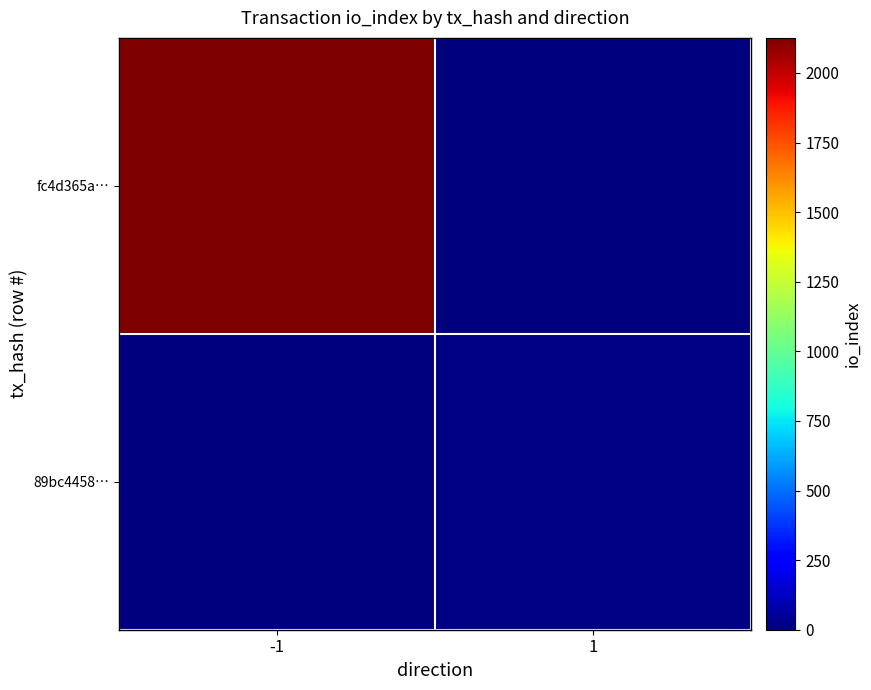

Reading right to left, transcribe all the data shown in this chart.

fc4d365a…: 1=0	-1=2126
89bc4458…: 1=10	-1=0